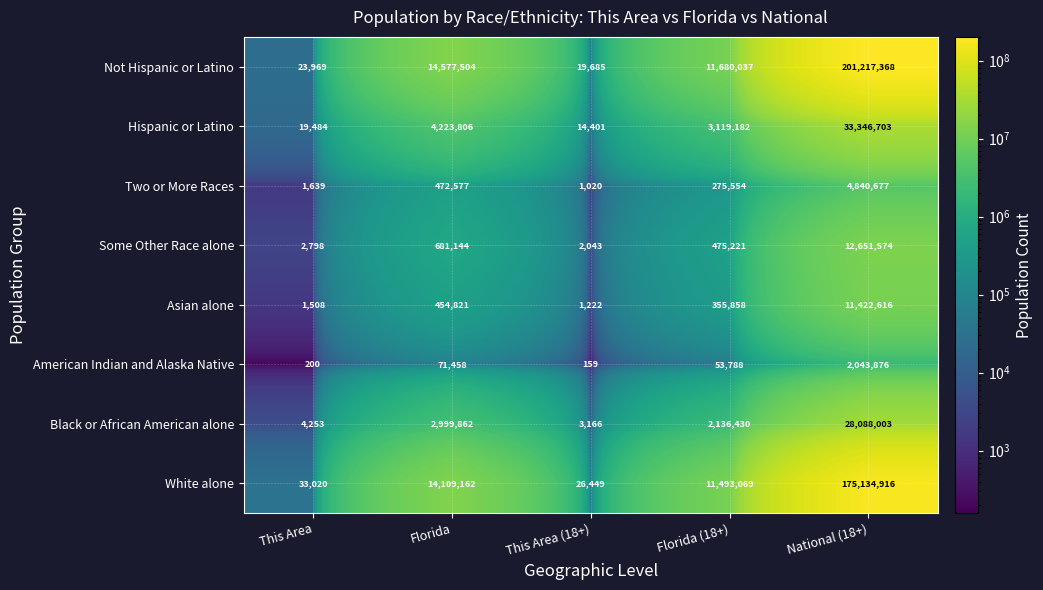

Between Florida and This Area (18+), which series saw the biggest shift?

Not Hispanic or Latino